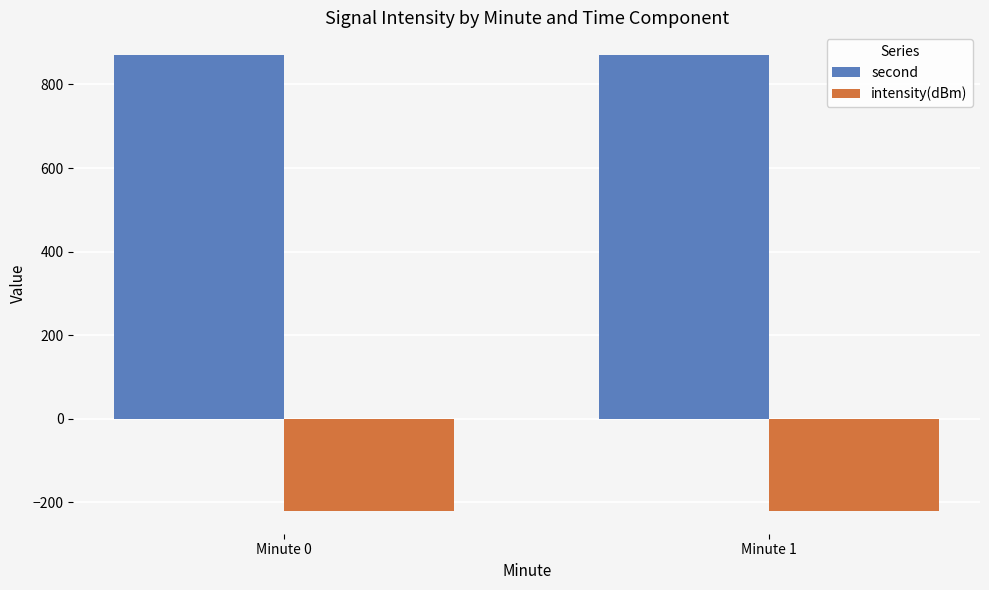

At how many categories does at least one series exceed 289?

2